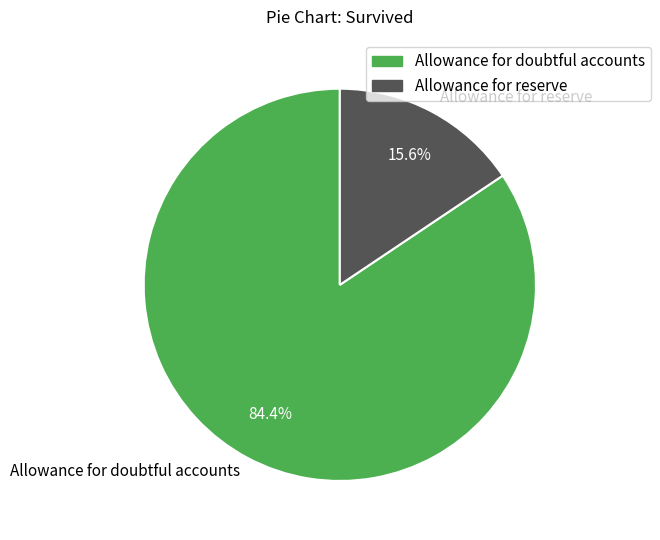

To the nearest percent, what is the average slice percentage?

50%